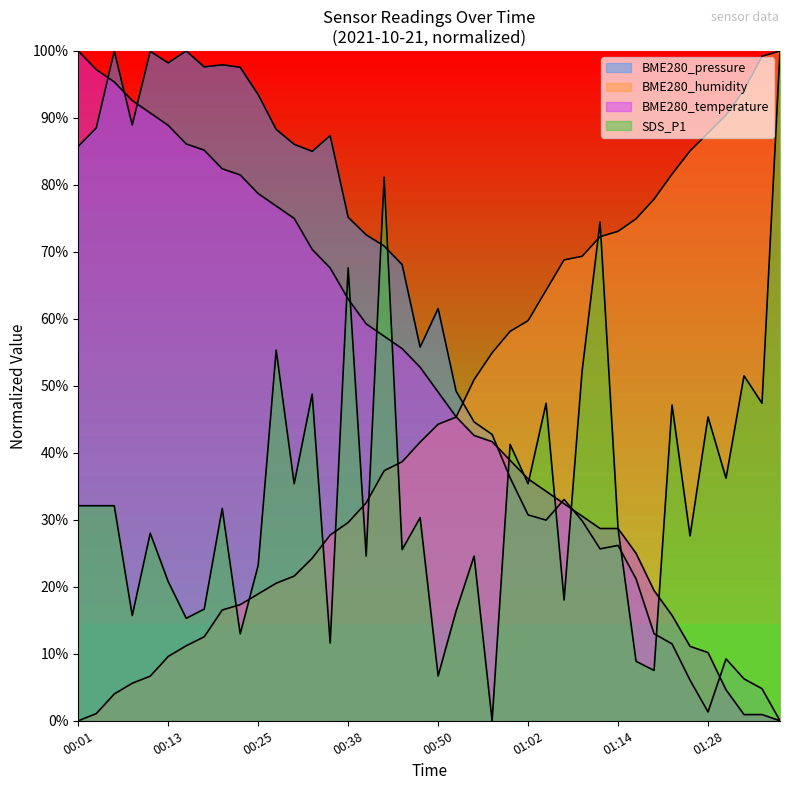

Which series has the largest total across all categories?

BME280_pressure